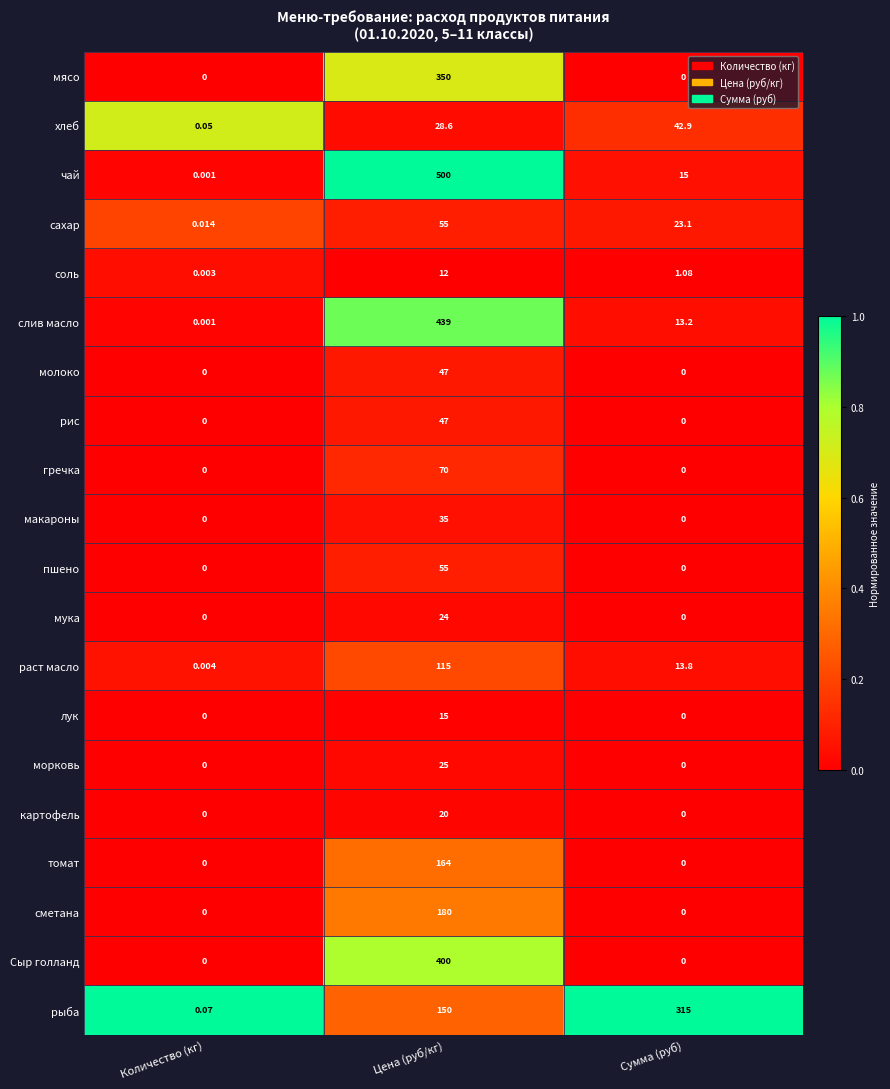

Which series has the largest total across all categories?

чай